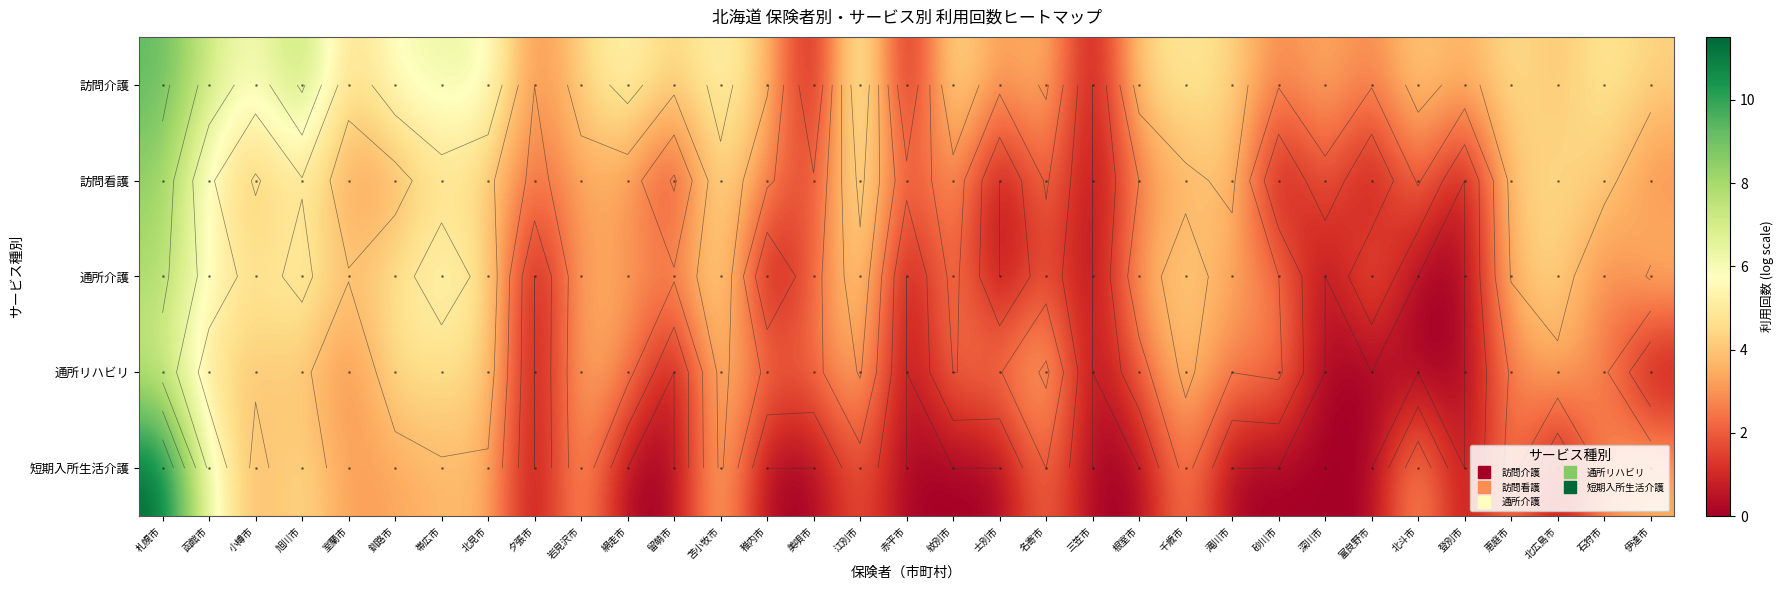

Which category has the highest value in the 訪問看護 series?

札幌市